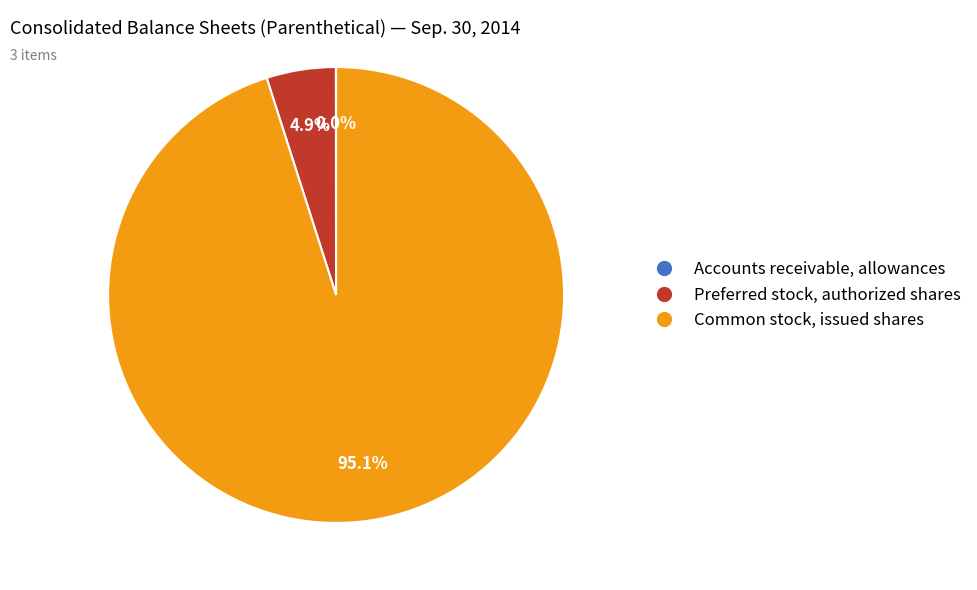

Does Common stock, issued shares represent more than half of the total?

Yes